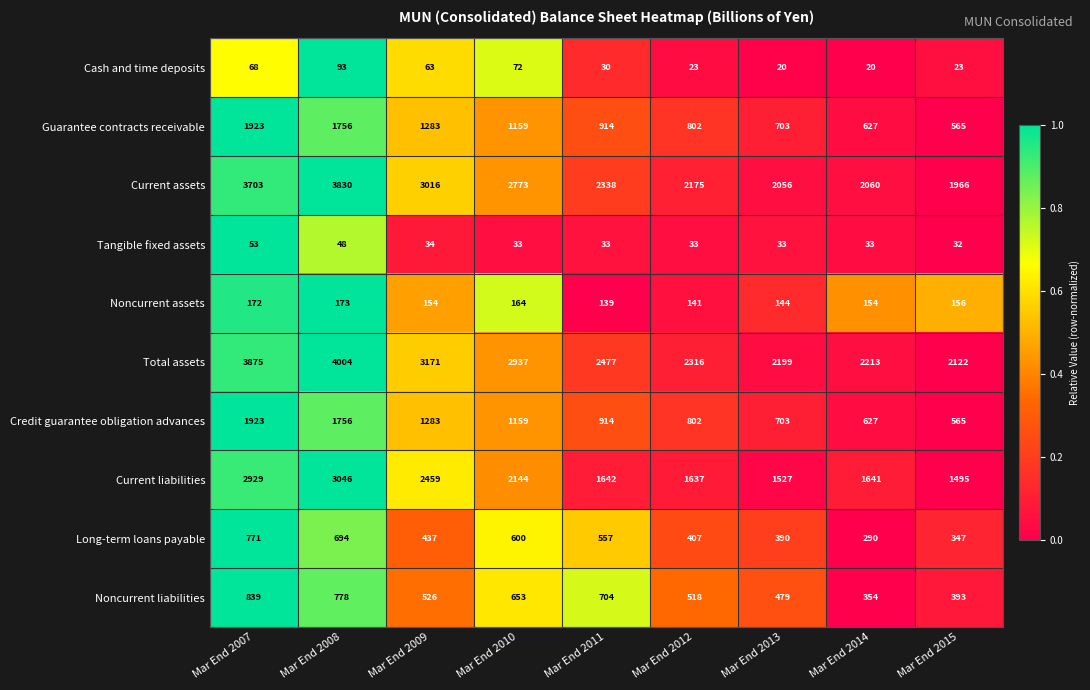

At which label is Noncurrent assets closest to 156?

Mar End 2015